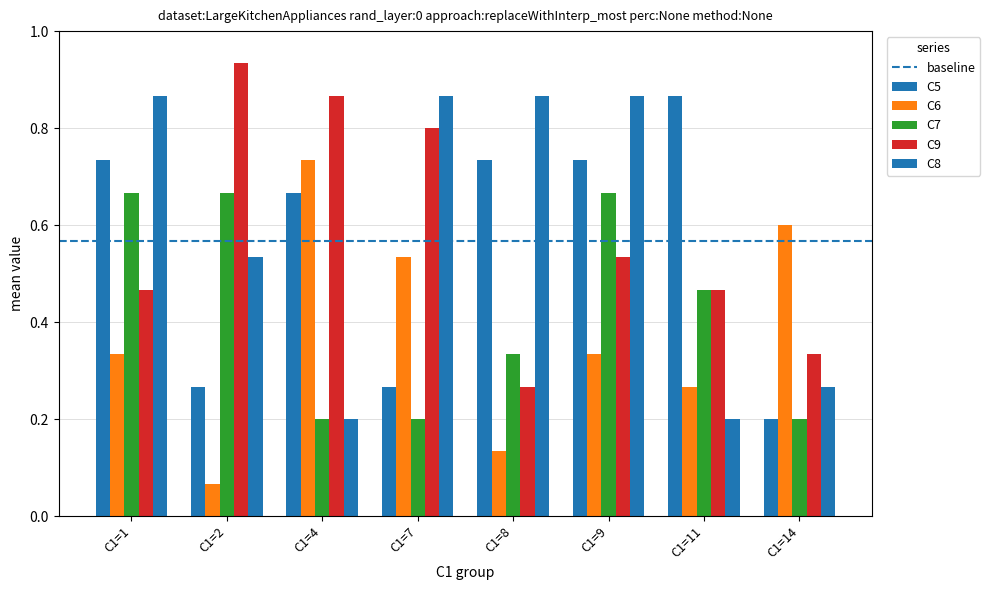

How many bars are there in total?

40